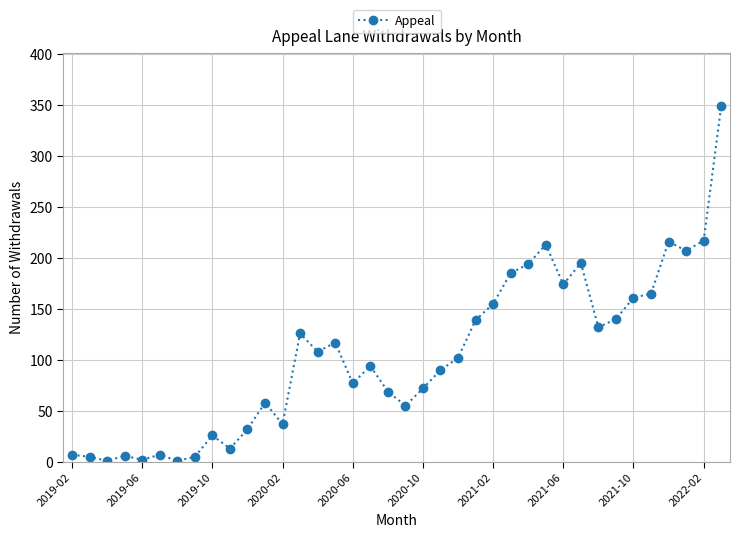

What is the greatest value displayed?

349